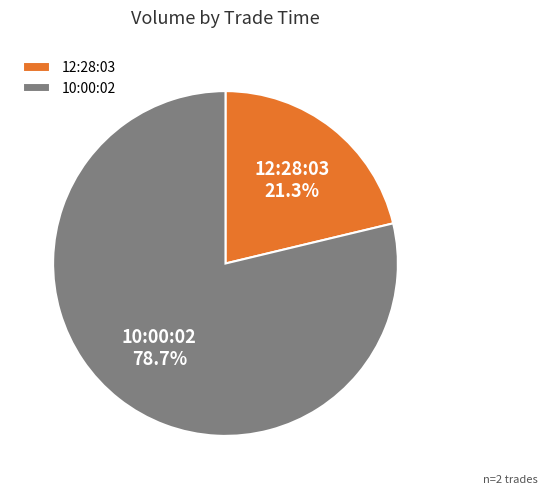

What percentage do 12:28:03 and 10:00:02 together represent?

100.0%